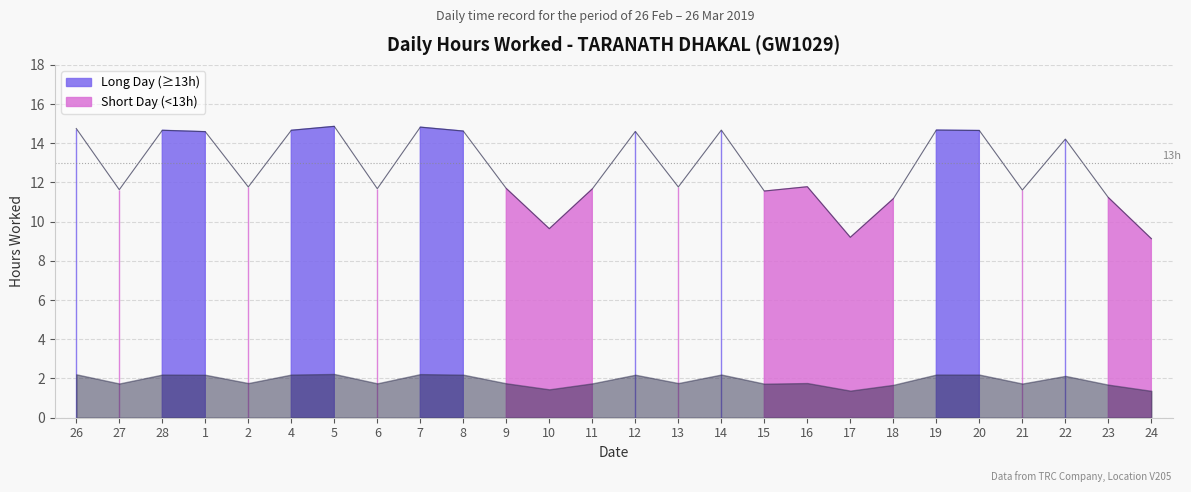

What is the change in value from 11 to 19?

+3.0